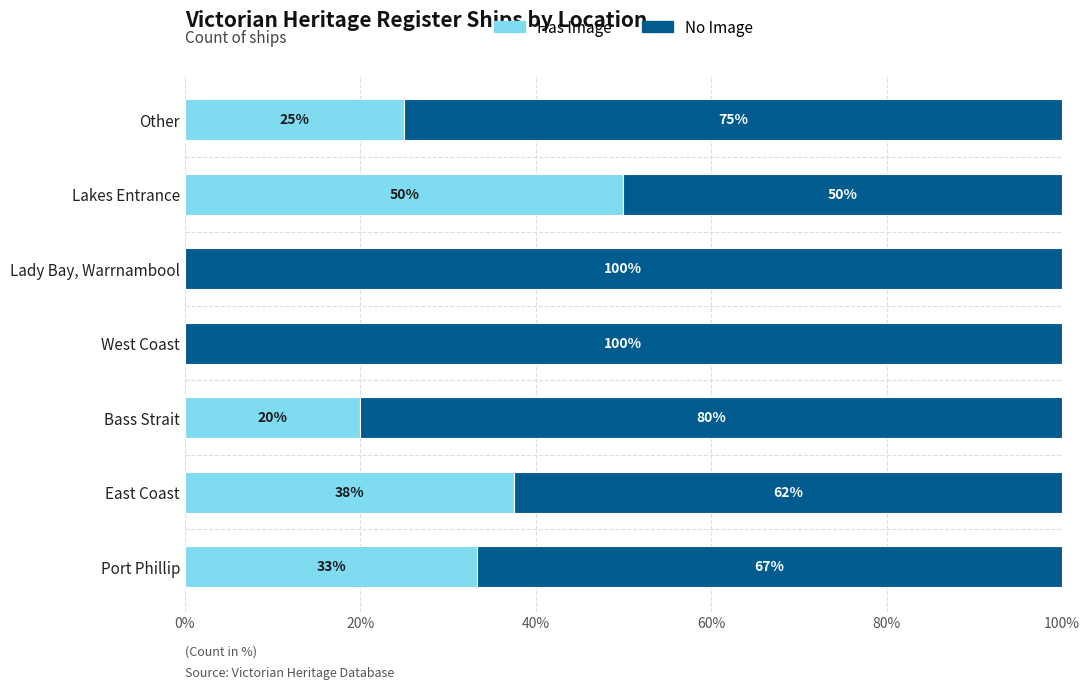

The Has Image series shows 33.3 at Port Phillip. True or false?

True